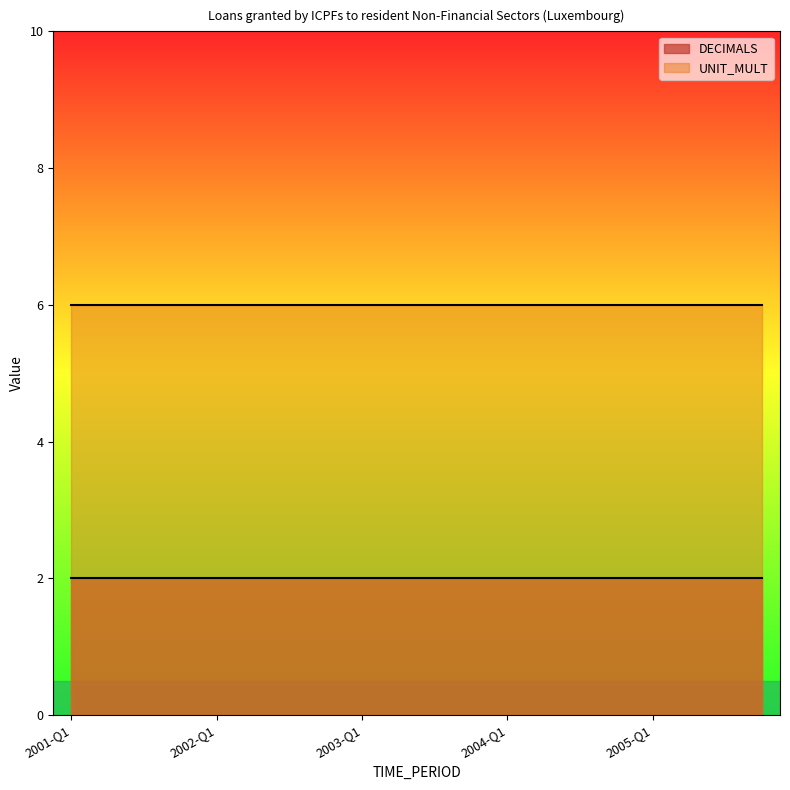

List the series in order of their overall mean, lowest first.

DECIMALS, UNIT_MULT